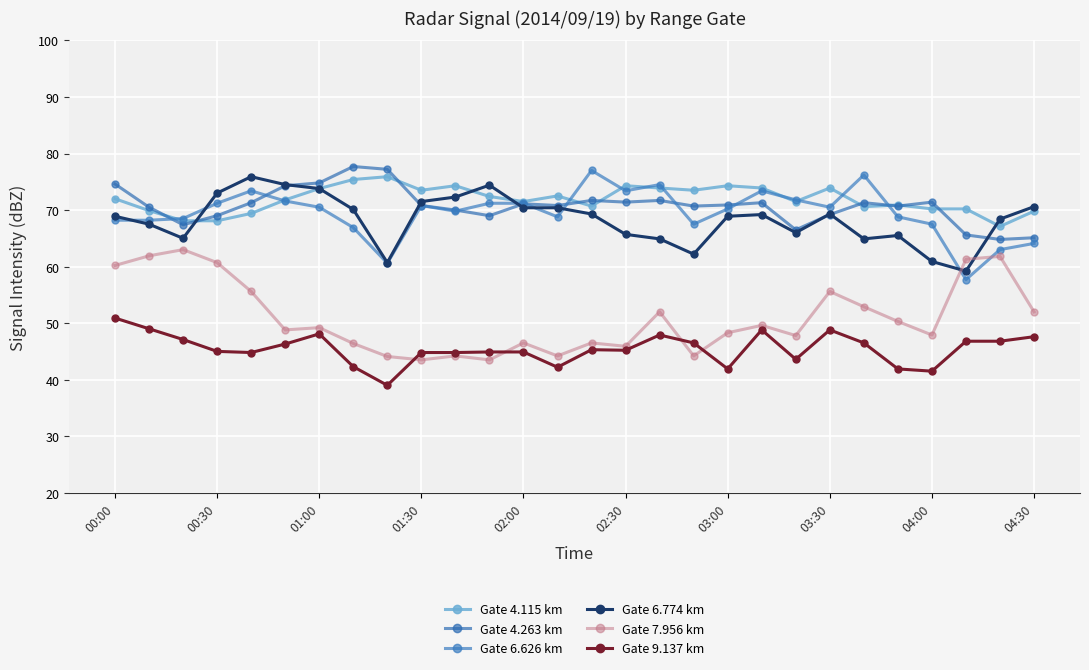

What is the sum of all Gate 6.774 km values?

1913.4